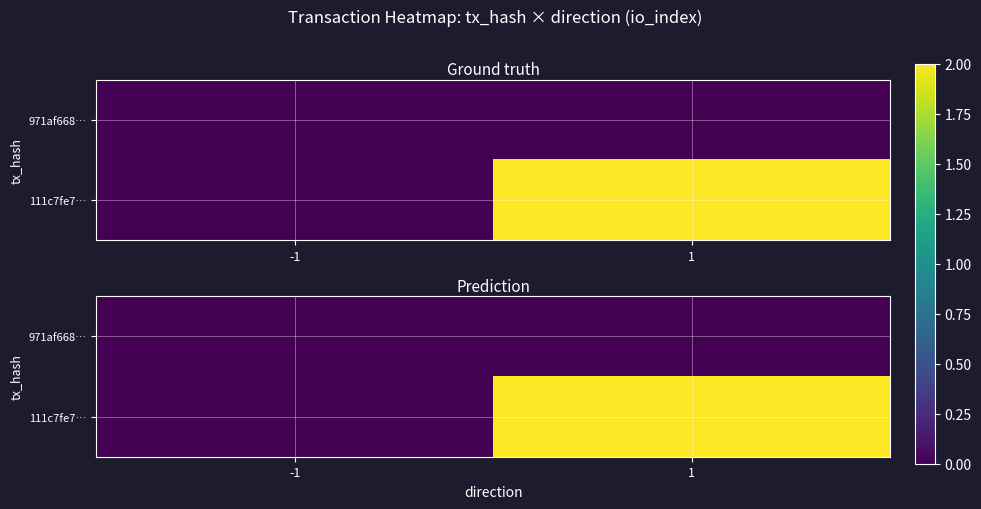

List the labels in order of 111c7fe7… value, smallest first.

-1, 1